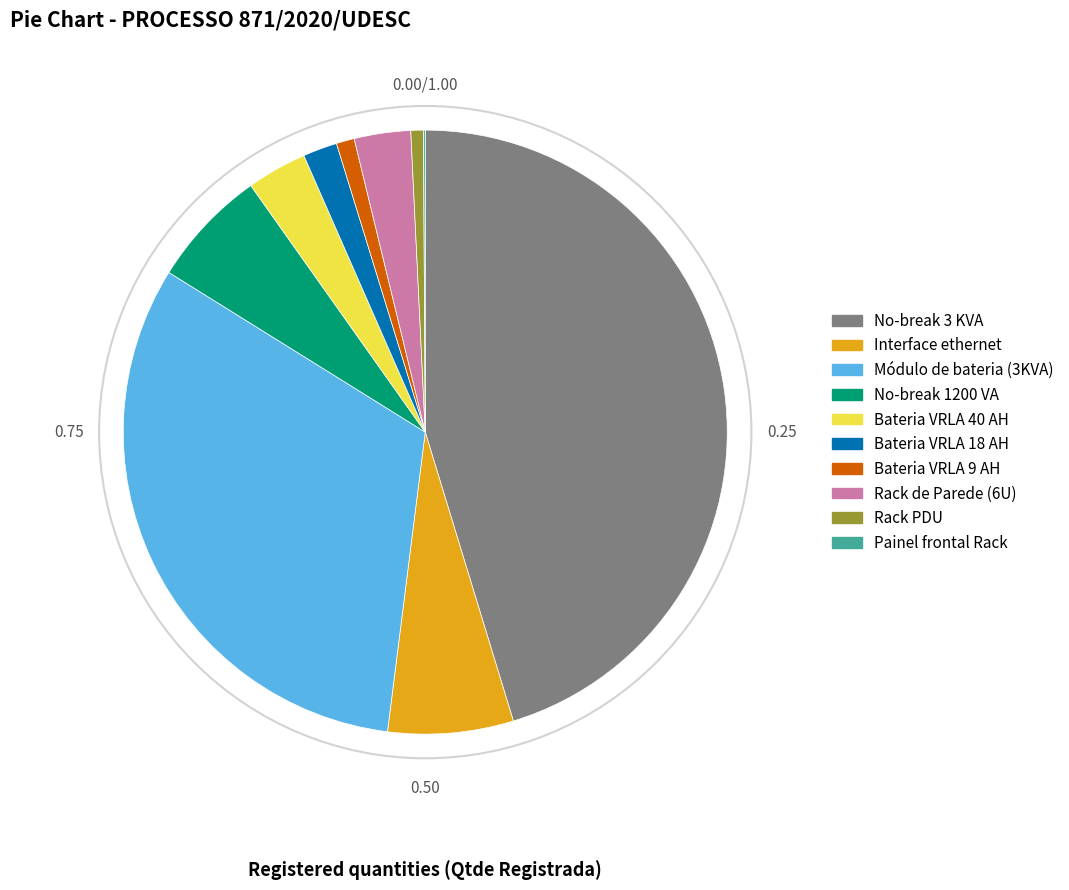

Which has a higher value, Rack de Parede (6U) or No-break 3 KVA?

No-break 3 KVA